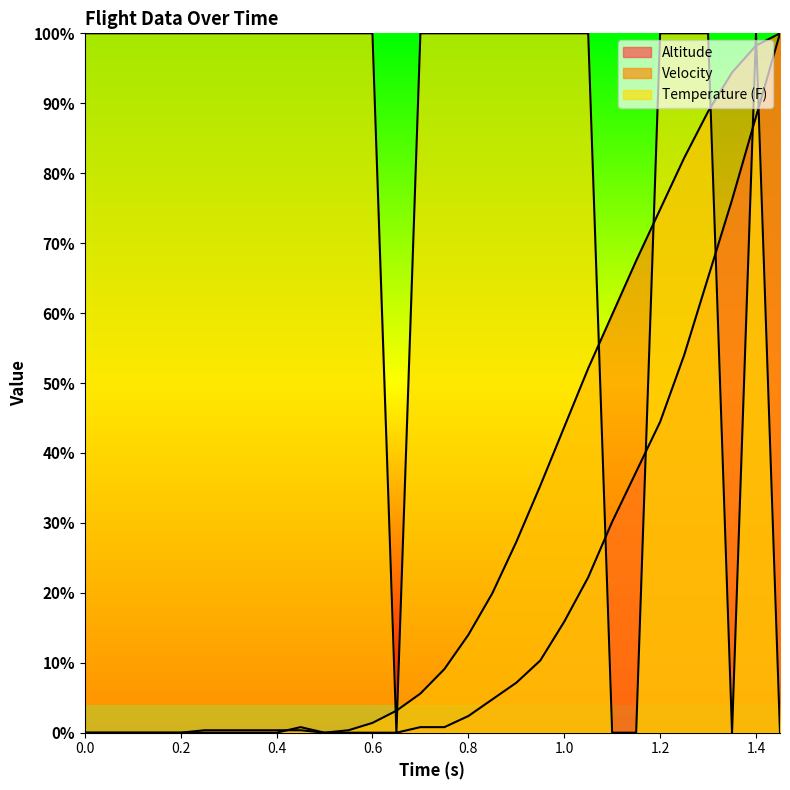

Which series has the largest total across all categories?

Temperature